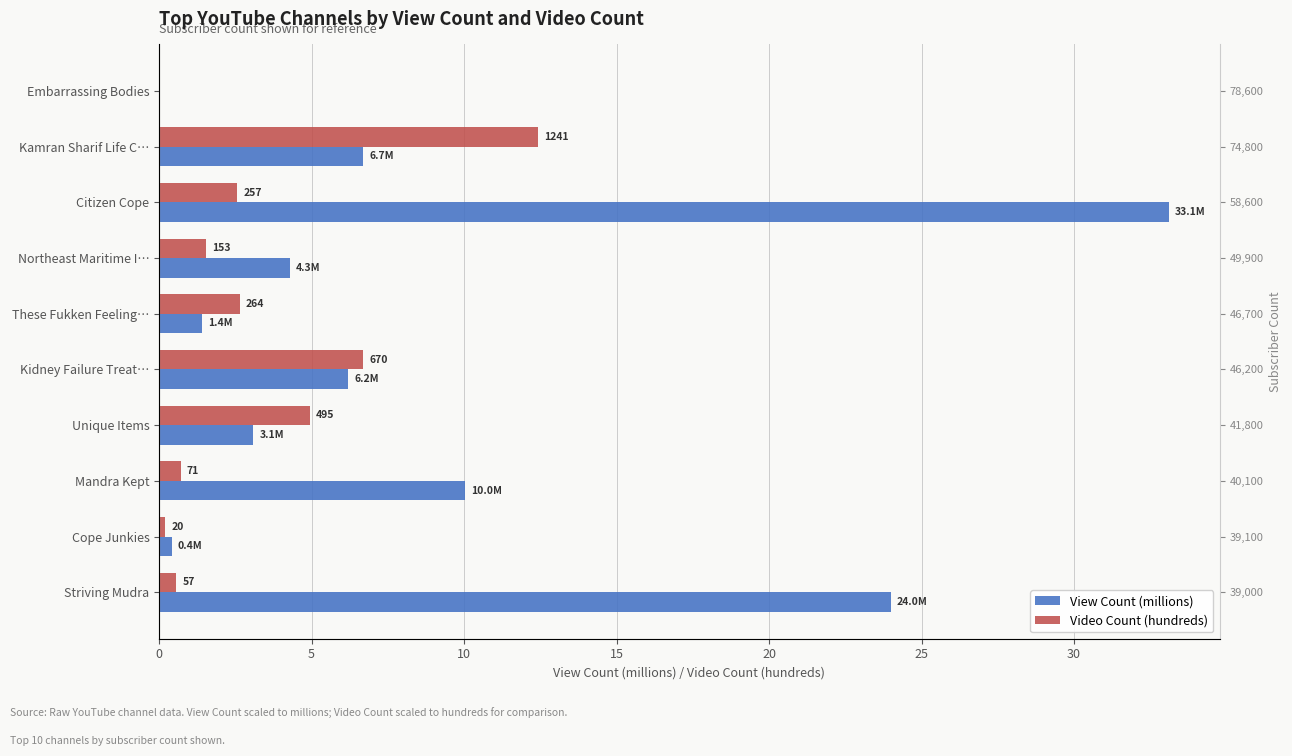

Are the bars grouped side by side (vs. stacked)?

Yes